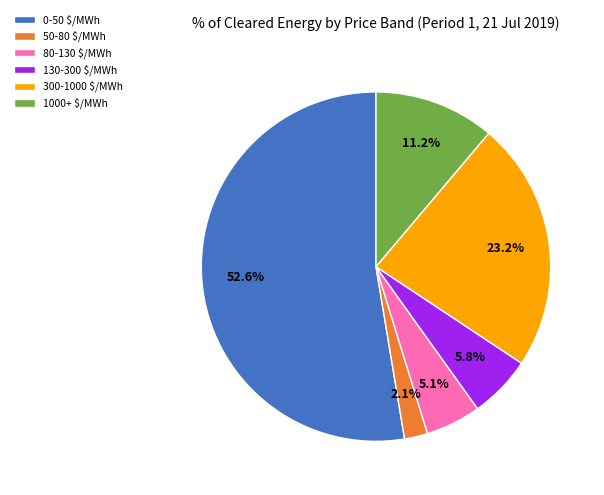

Approximately how many times larger is the value at 130-300 $/MWh compared to 0-50 $/MWh?

0.1